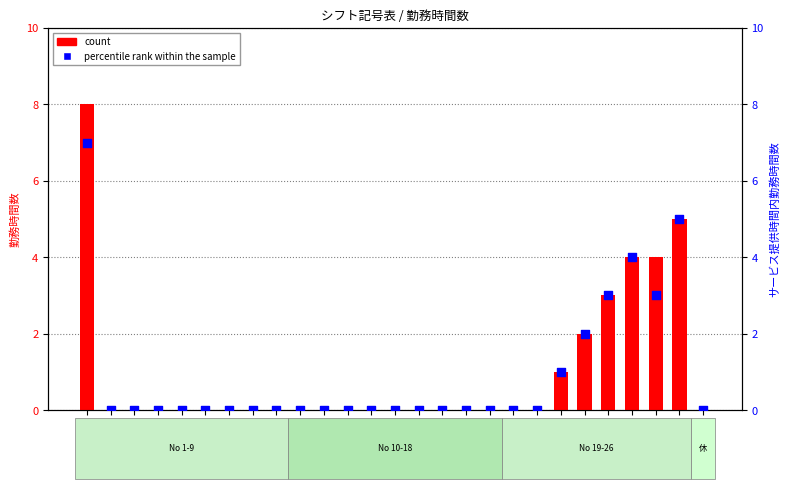

At how many categories does at least one series exceed 4?

2